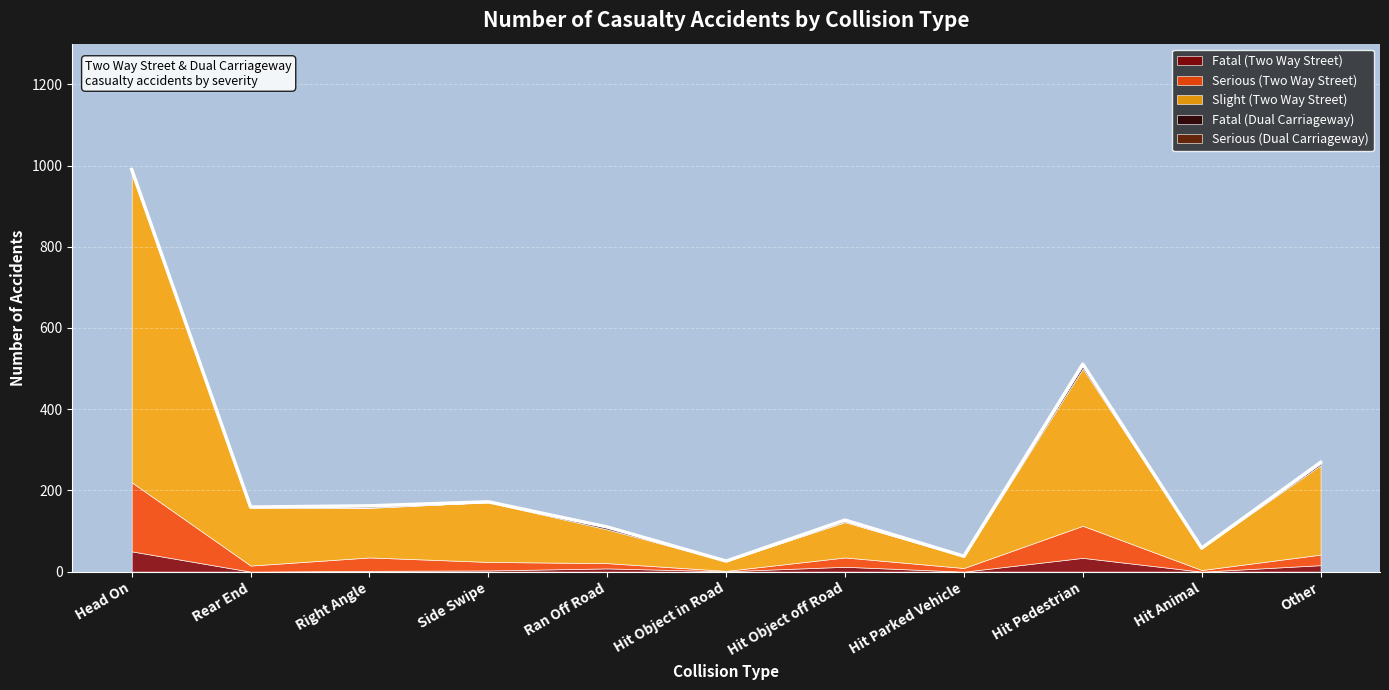

What is the value of the Serious (Dual Carriageway) point at the 3rd from the left?

4